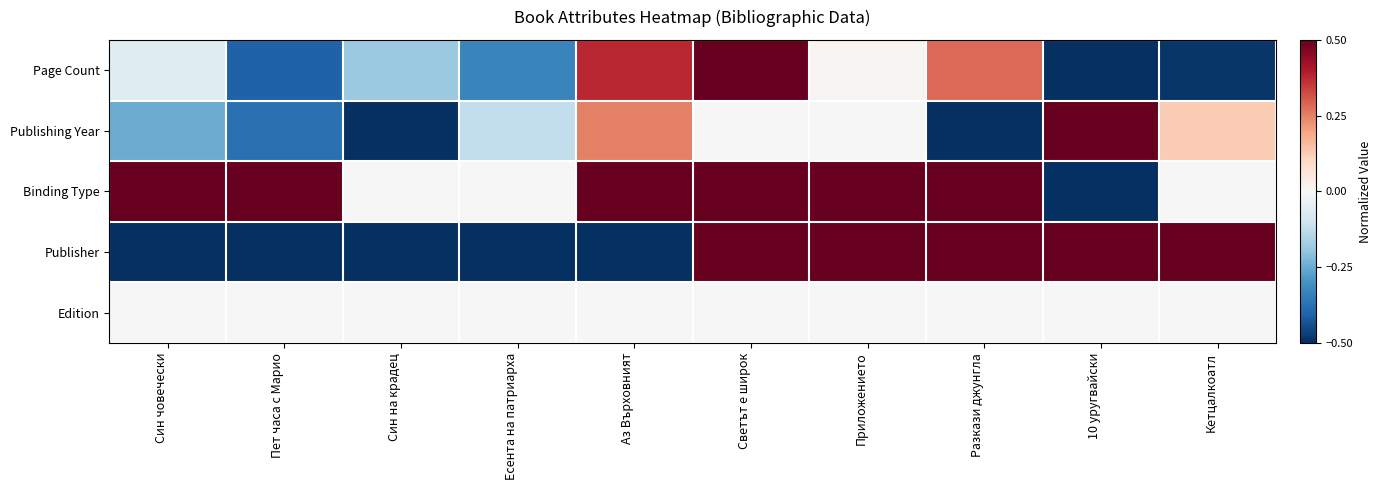

Count the number of categories in the chart.

10